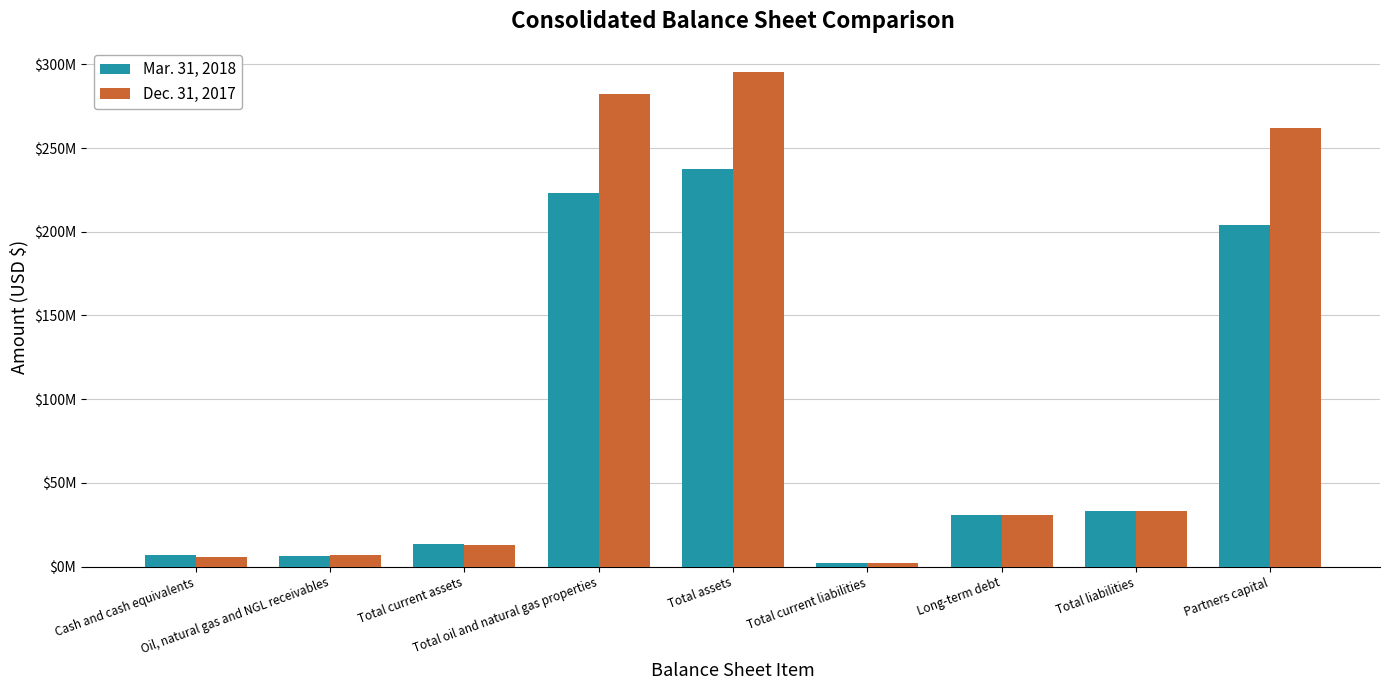

At how many categories does at least one series exceed 119900640?

3